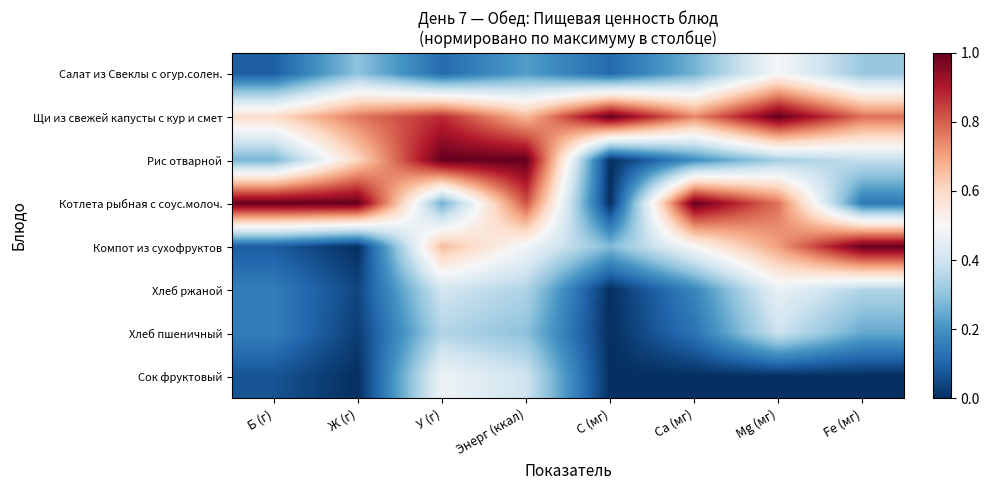

Rank the series by their maximum value, from highest to lowest.

Щи из свежей капусты с кур и смет, Рис отварной, Котлета рыбная с соус.молоч., Компот из сухофруктов, Салат из Свеклы с огур.солен., Сок фруктовый, Хлеб ржаной, Хлеб пшеничный